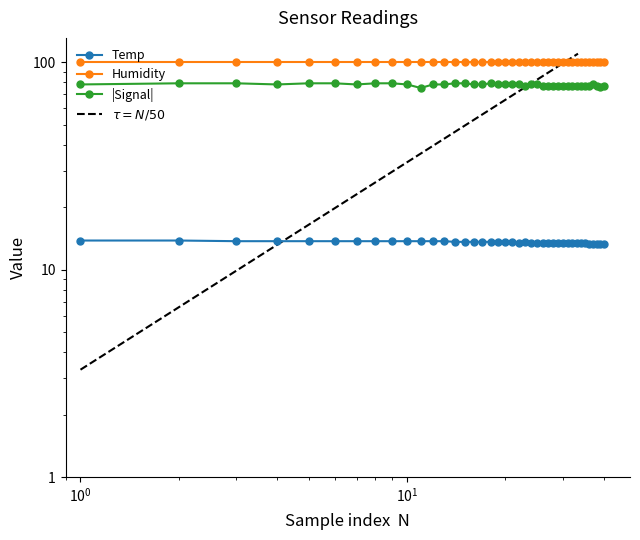

Is this an area chart (filled region under the line)?

No